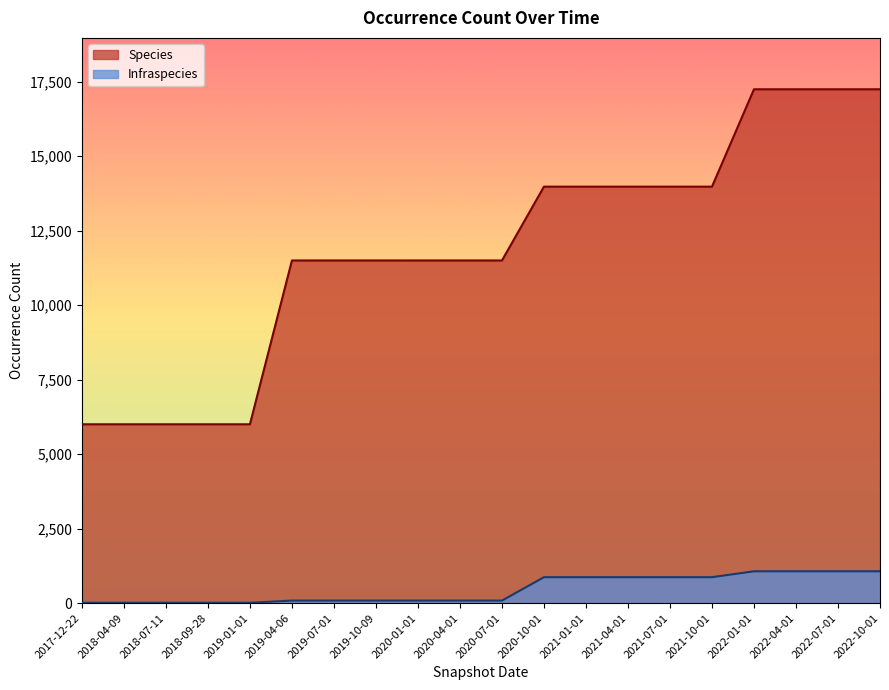

Rank the series by their average value, from highest to lowest.

Species, Infraspecies